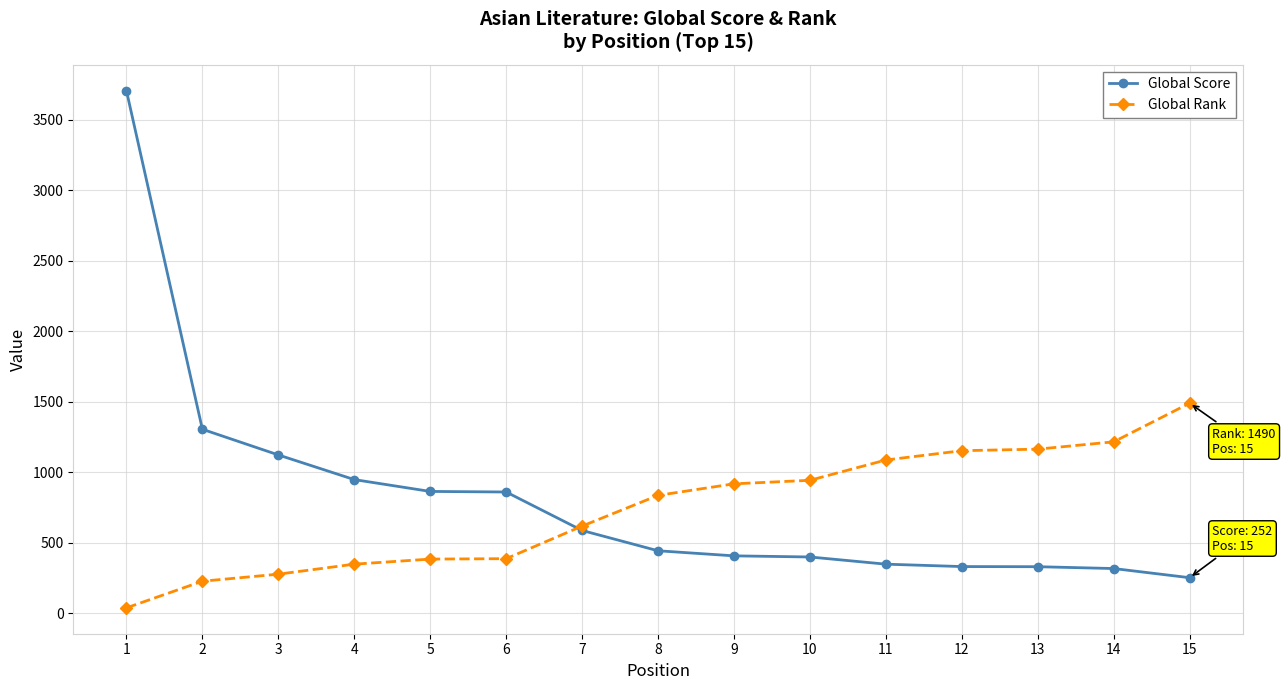

What is the average value of the Global Rank series?

739